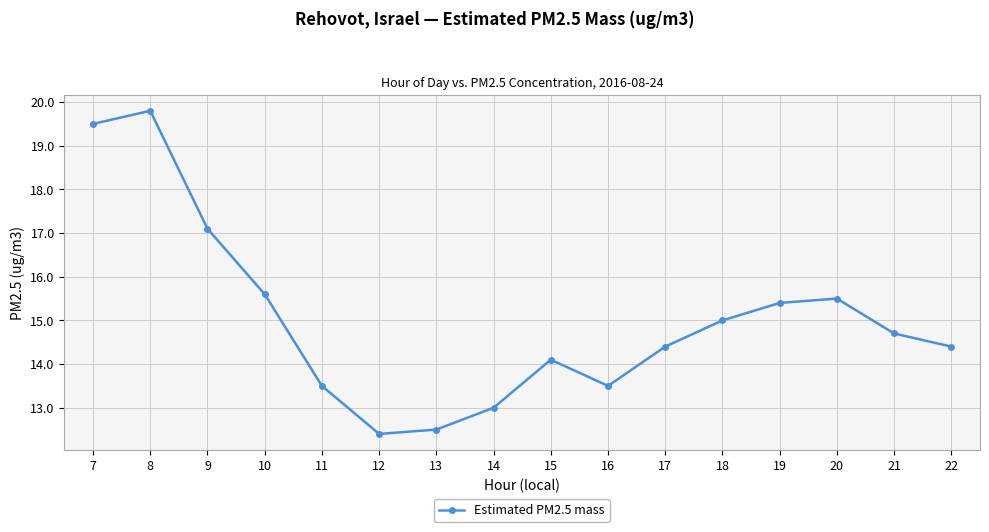

What is the difference between the values at 22 and 21?

0.3